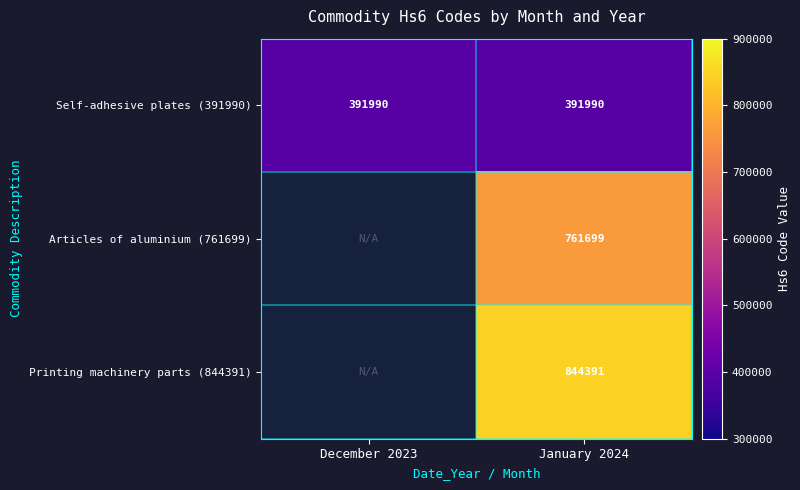

What is the smallest value displayed?

391990.0